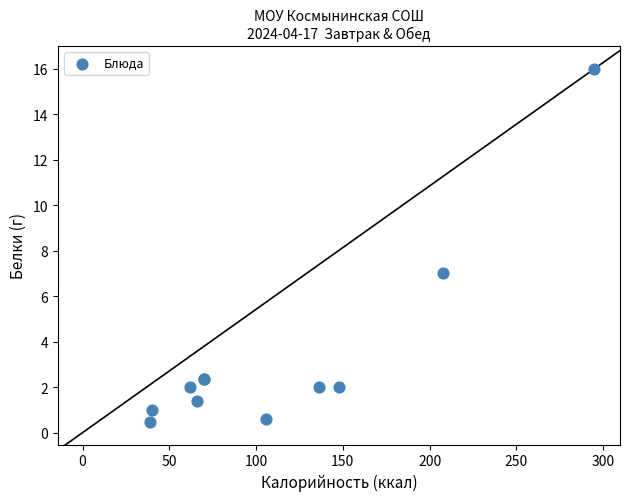

What Y value in the scatter plot is closest to 8?

7.0